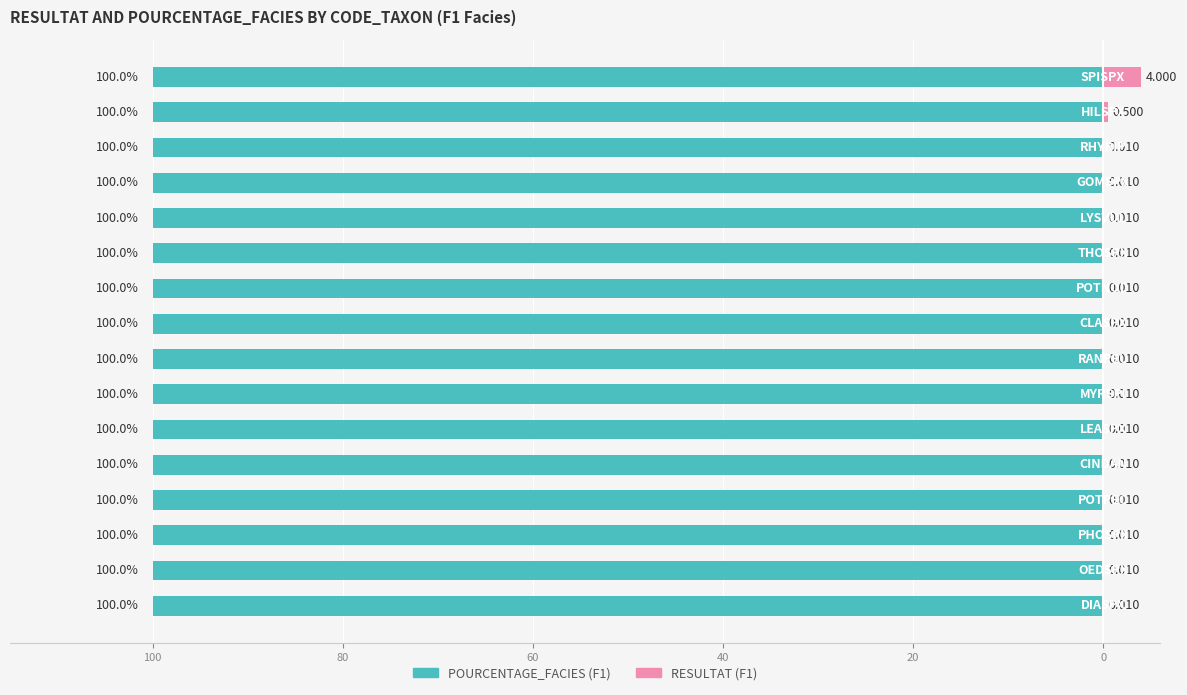

Is it true that POURCENTAGE_FACIES (F1) equals 0.3 at 20?

False